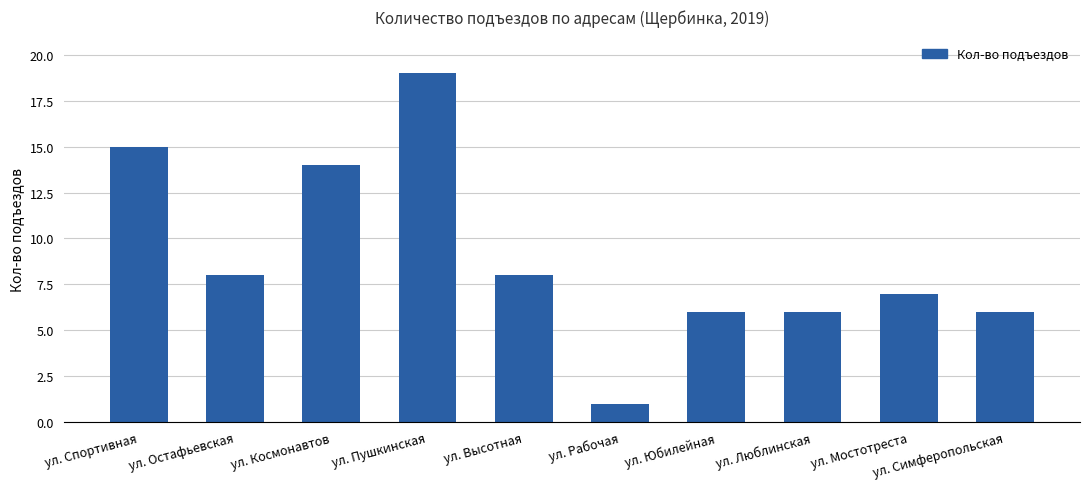

Does the chart contain any negative values?

No